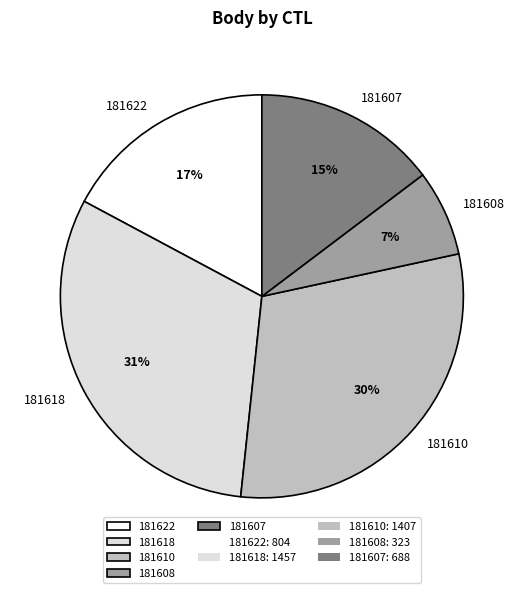

Count the number of slices in the pie.

5